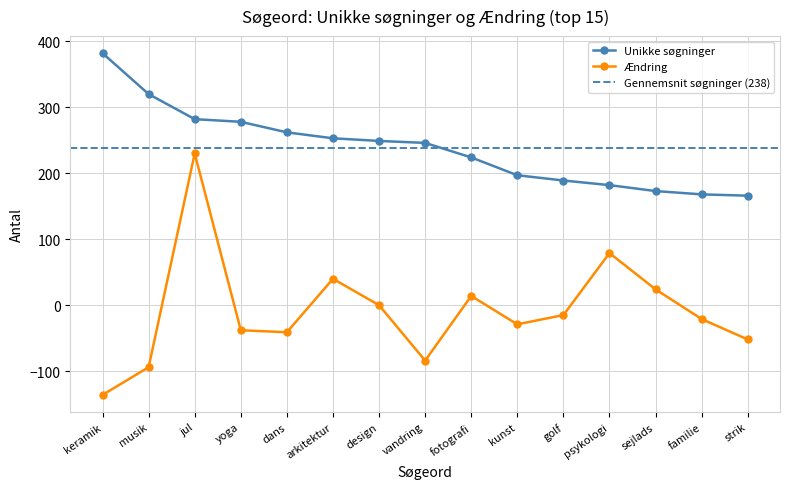

What is the difference between the highest and lowest values at kunst?

226